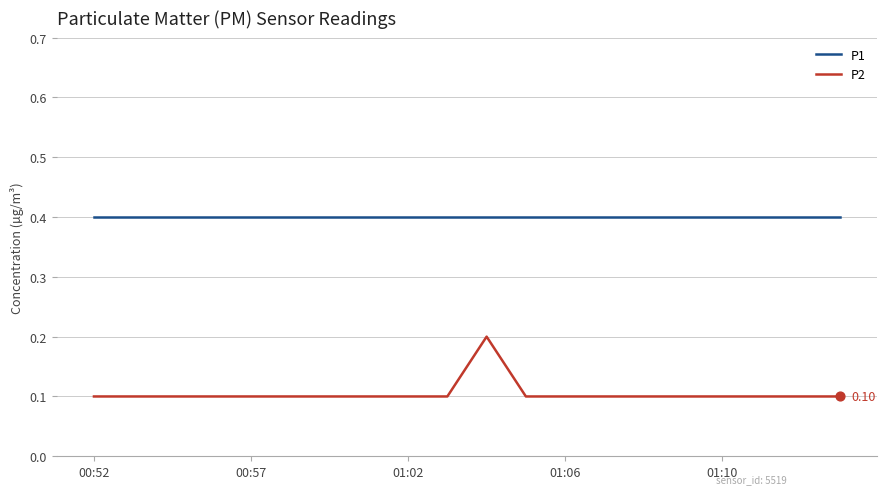

Which series has the largest range (max minus min)?

P2